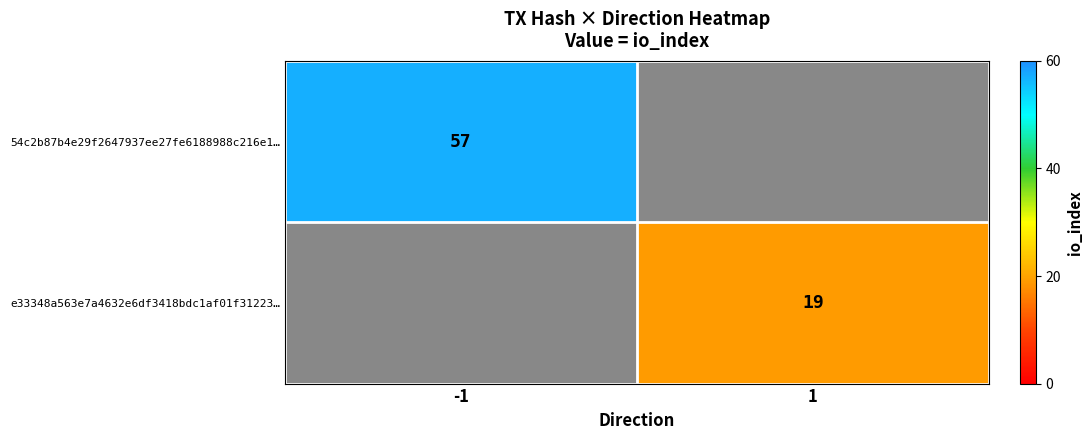

The value of e33348a563e7a4632e6df3418bdc1af01f31223… at 1 is 30. True or false?

False